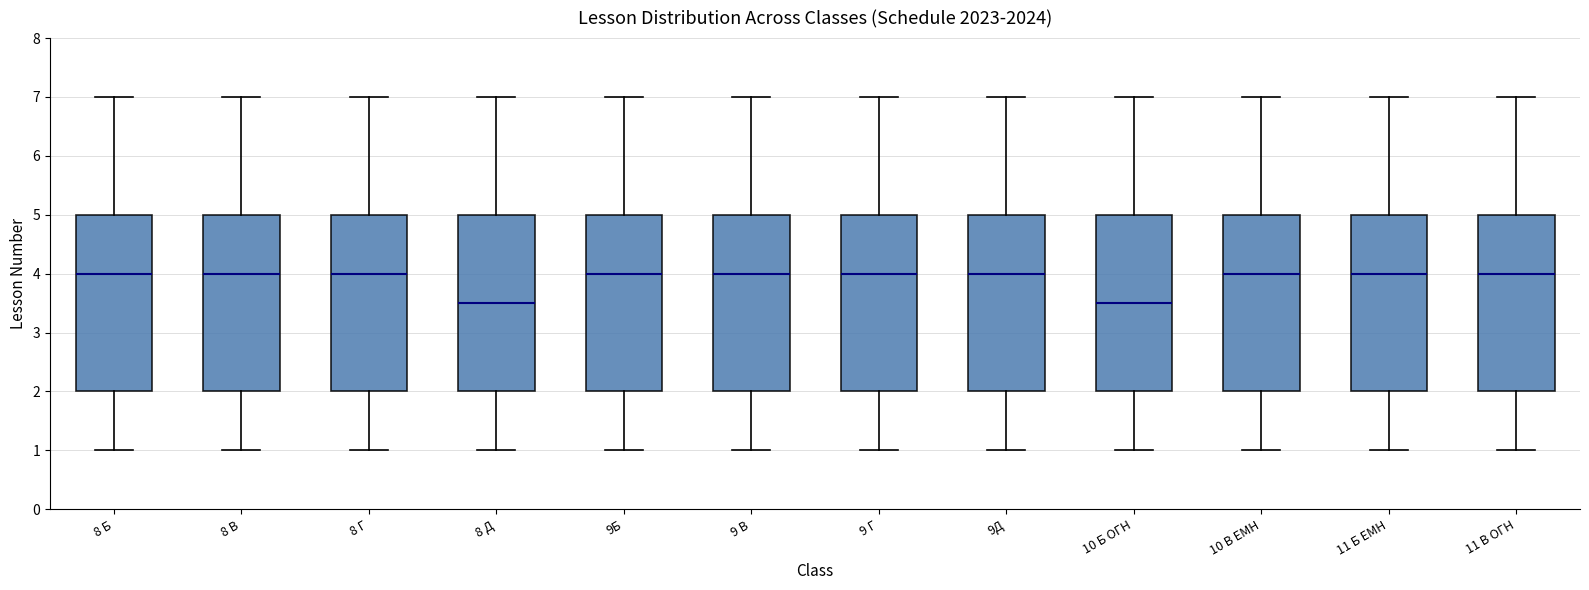

Reading left to right, transcribe this box plot: for each box, give where its median line is, the range the box spans, and where its two whiskers end, as read against the y-axis. The values are not printed on the chart, so give them approximately, as read against the axis.

8 Б: median 4.0, box 2.0 to 5.0, whiskers 1.0 to 7.0
8 В: median 4.0, box 2.0 to 5.0, whiskers 1.0 to 7.0
8 Г: median 4.0, box 2.0 to 5.0, whiskers 1.0 to 7.0
8 Д: median 3.5, box 2.0 to 5.0, whiskers 1.0 to 7.0
9Б: median 4.0, box 2.0 to 5.0, whiskers 1.0 to 7.0
9 В: median 4.0, box 2.0 to 5.0, whiskers 1.0 to 7.0
9 Г: median 4.0, box 2.0 to 5.0, whiskers 1.0 to 7.0
9Д: median 4.0, box 2.0 to 5.0, whiskers 1.0 to 7.0
10 Б ОГН: median 3.5, box 2.0 to 5.0, whiskers 1.0 to 7.0
10 В ЕМН: median 4.0, box 2.0 to 5.0, whiskers 1.0 to 7.0
11 Б ЕМН: median 4.0, box 2.0 to 5.0, whiskers 1.0 to 7.0
11 В ОГН: median 4.0, box 2.0 to 5.0, whiskers 1.0 to 7.0